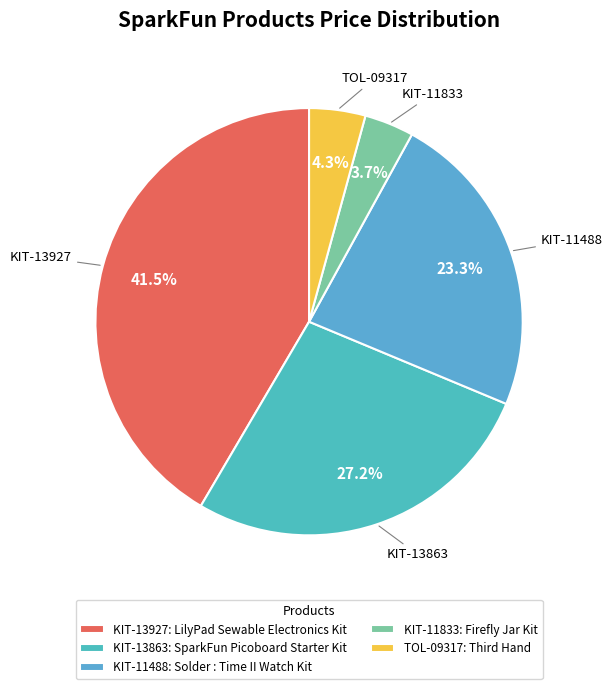

What percentage do KIT-11488 and TOL-09317 together represent?

27.5%